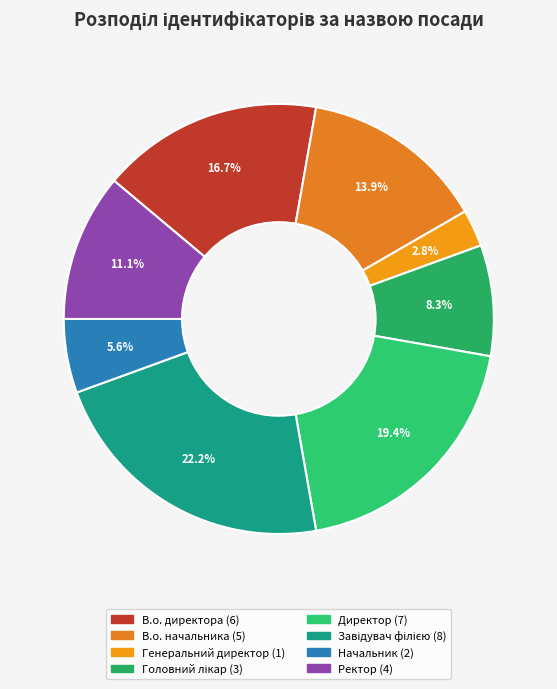

What percentage is the В.о. начальника slice, to the nearest percent?

14%